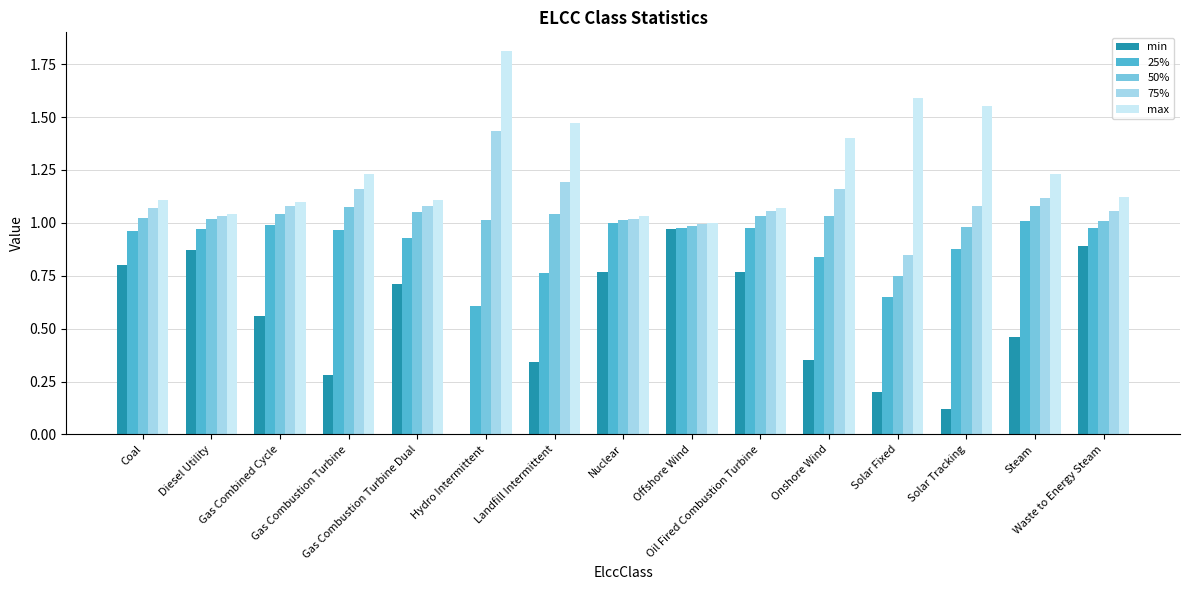

What is the maximum value for max?

1.8